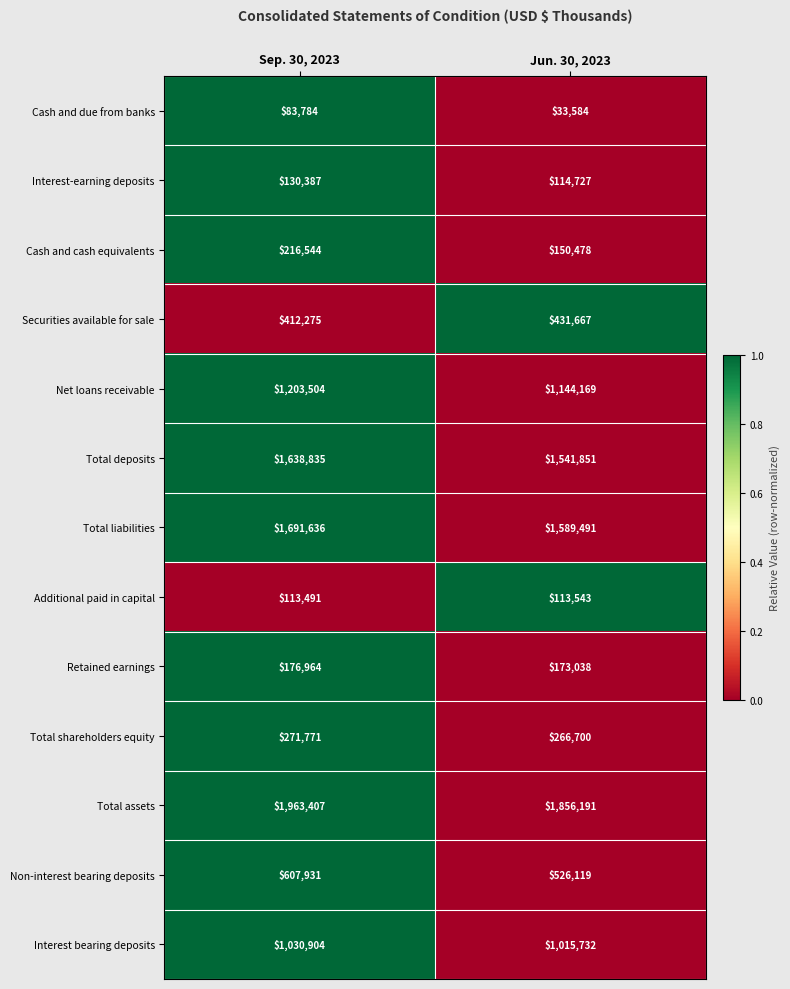

List the series in order of their peak value, lowest first.

Cash and due from banks, Additional paid in capital, Interest-earning deposits, Retained earnings, Cash and cash equivalents, Total shareholders equity, Securities available for sale, Non-interest bearing deposits, Interest bearing deposits, Net loans receivable, Total deposits, Total liabilities, Total assets